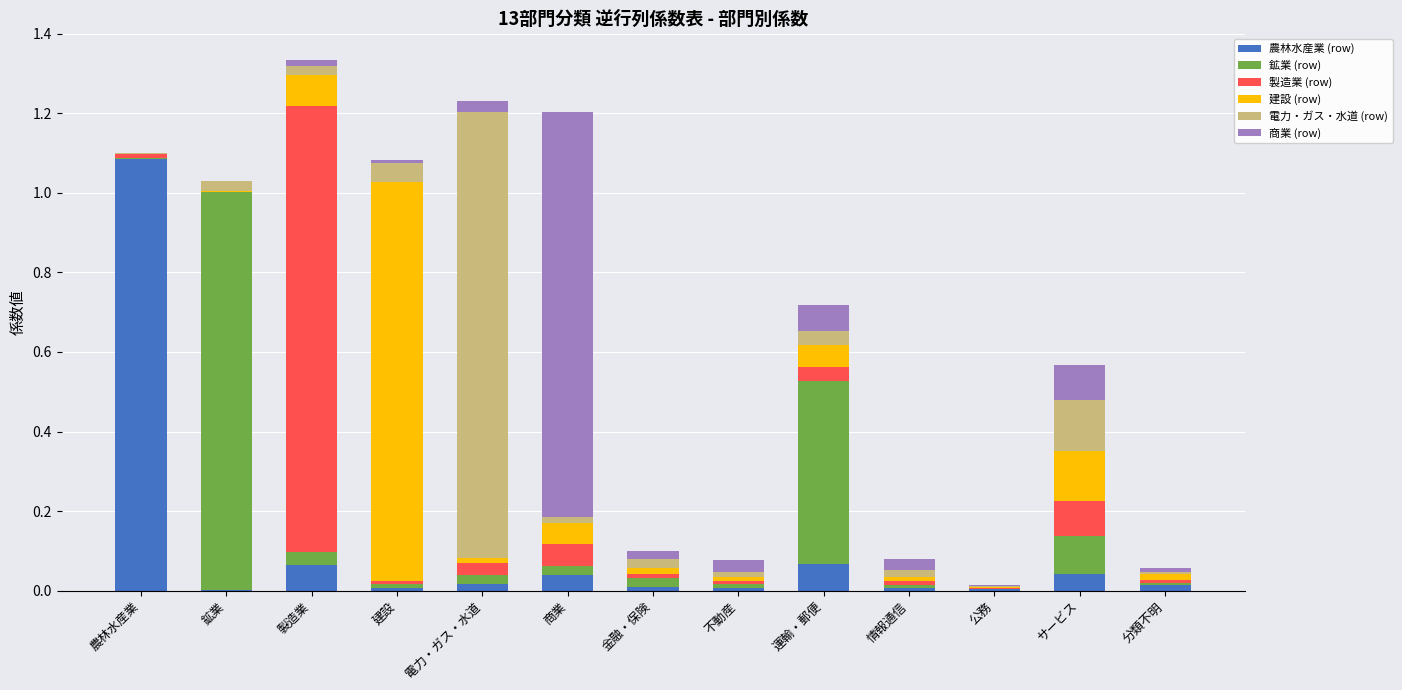

Is it true that 農林水産業 (row) equals 1.1 at 農林水産業?

True